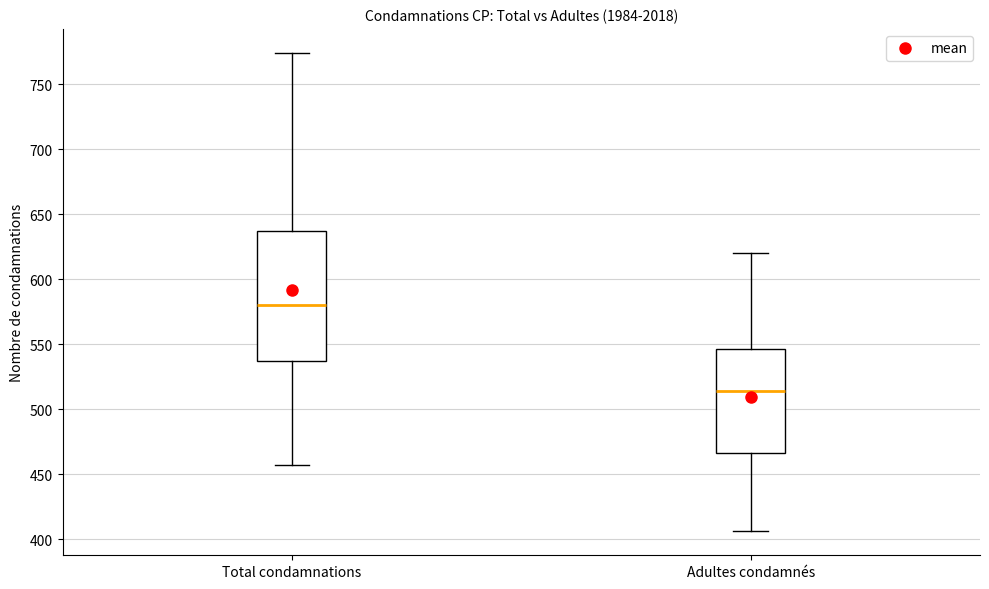

Reading left to right, read every box against the y-axis: the position of its median line, the range the box covers, and the ends of its whiskers. The values are not printed on the chart, so give them approximately, as read against the axis.

Total condamnations: median 580, box 535 to 635, whiskers 455 to 775
Adultes condamnés: median 515, box 465 to 545, whiskers 405 to 620